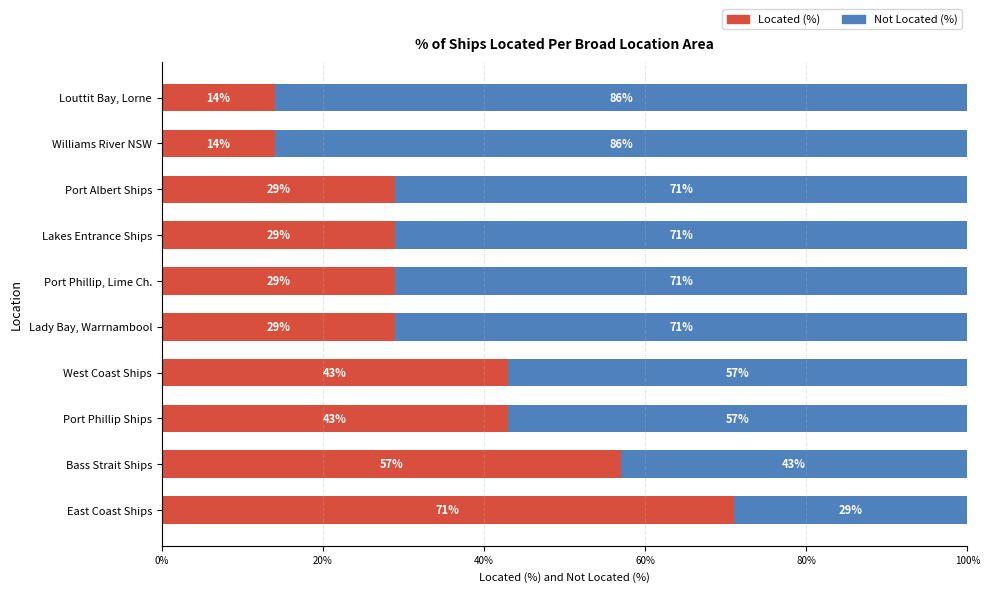

What is the lowest value of the Located (%) series?

14